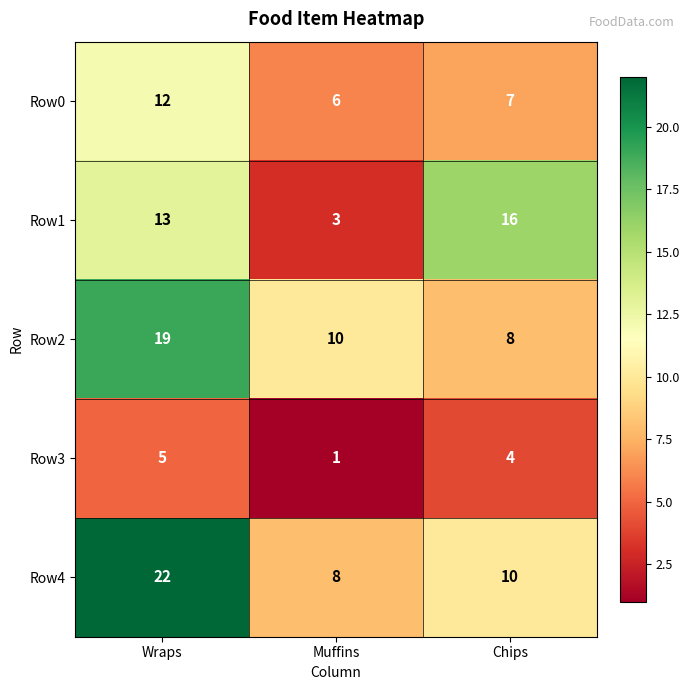

Reading left to right, extract all data points from this chart.

Row0: Wraps=12	Muffins=6	Chips=7
Row1: Wraps=13	Muffins=3	Chips=16
Row2: Wraps=19	Muffins=10	Chips=8
Row3: Wraps=5	Muffins=1	Chips=4
Row4: Wraps=22	Muffins=8	Chips=10